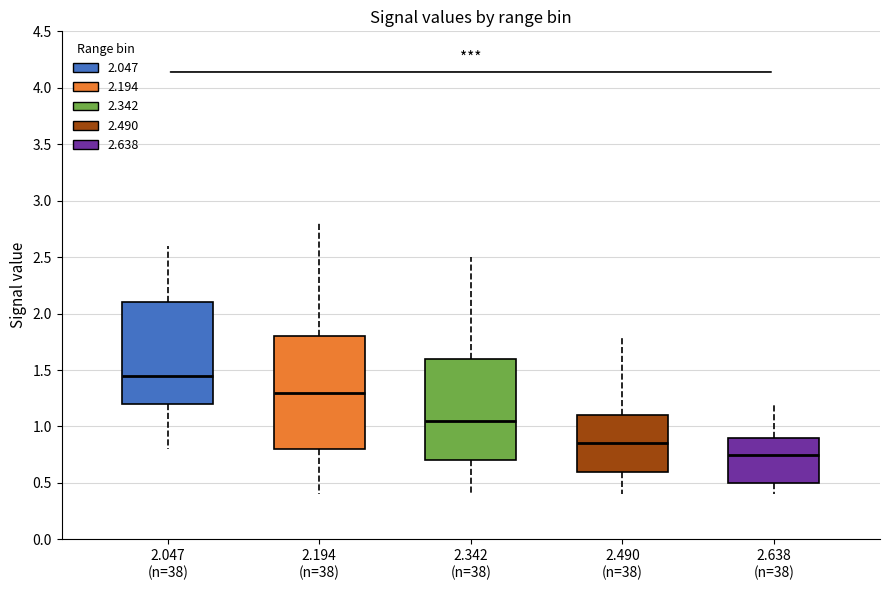

Which box has the lowest median line?

2.638 (n=38)